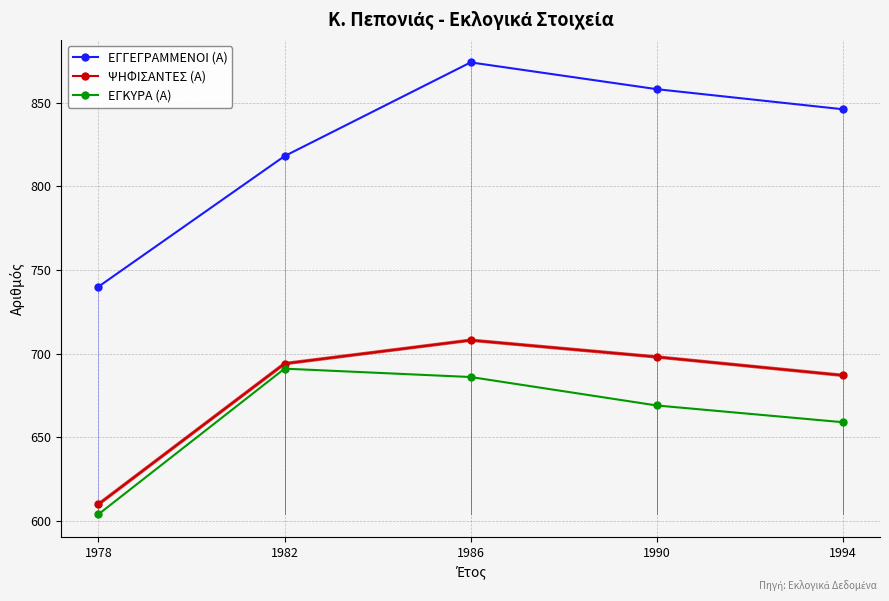

True or false: ΕΓΓΕΓΡΑΜΜΕΝΟΙ (Α) and ΕΓΚΥΡΑ (Α) intersect in this chart.

False